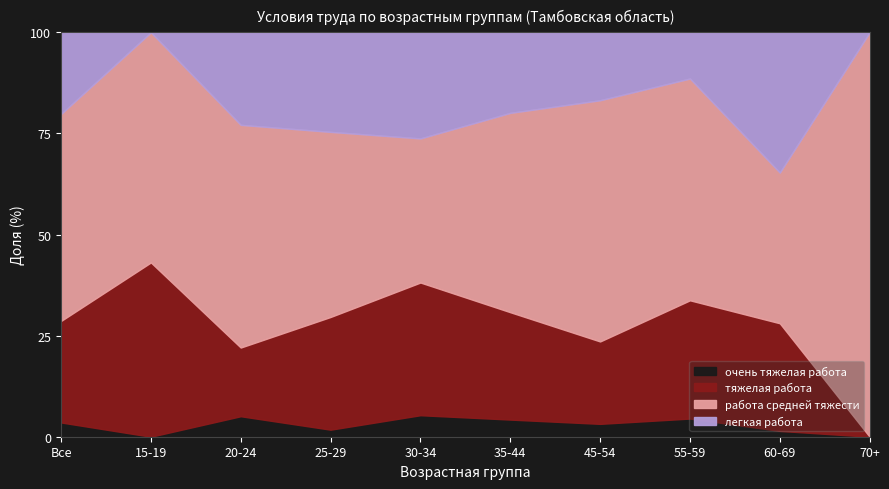

What is the average value of the очень тяжелая работа series?

2.9